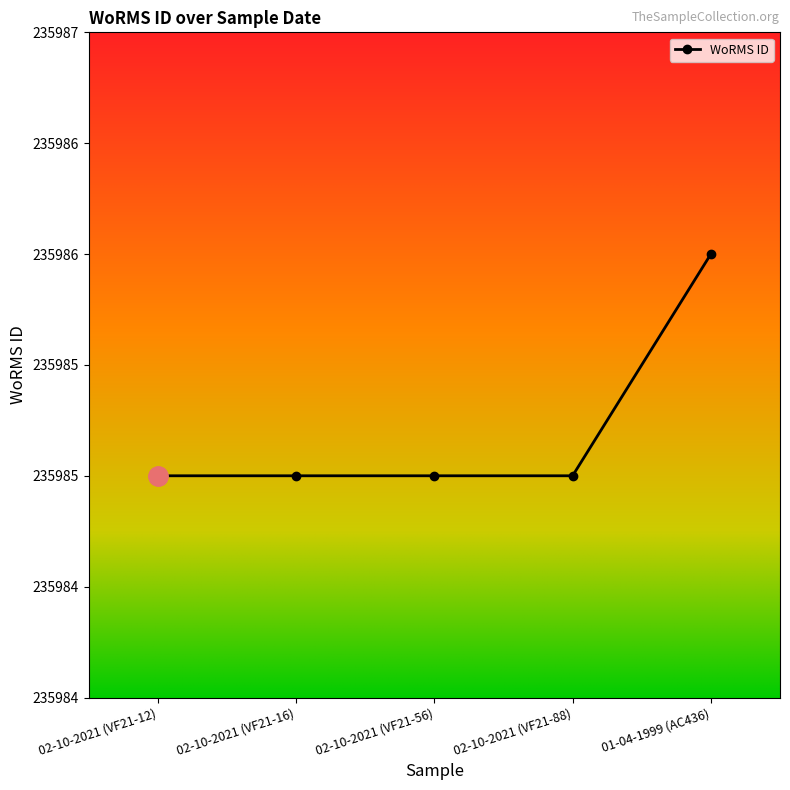

What is the approximate value at 02-10-2021 (VF21-12)?

235985